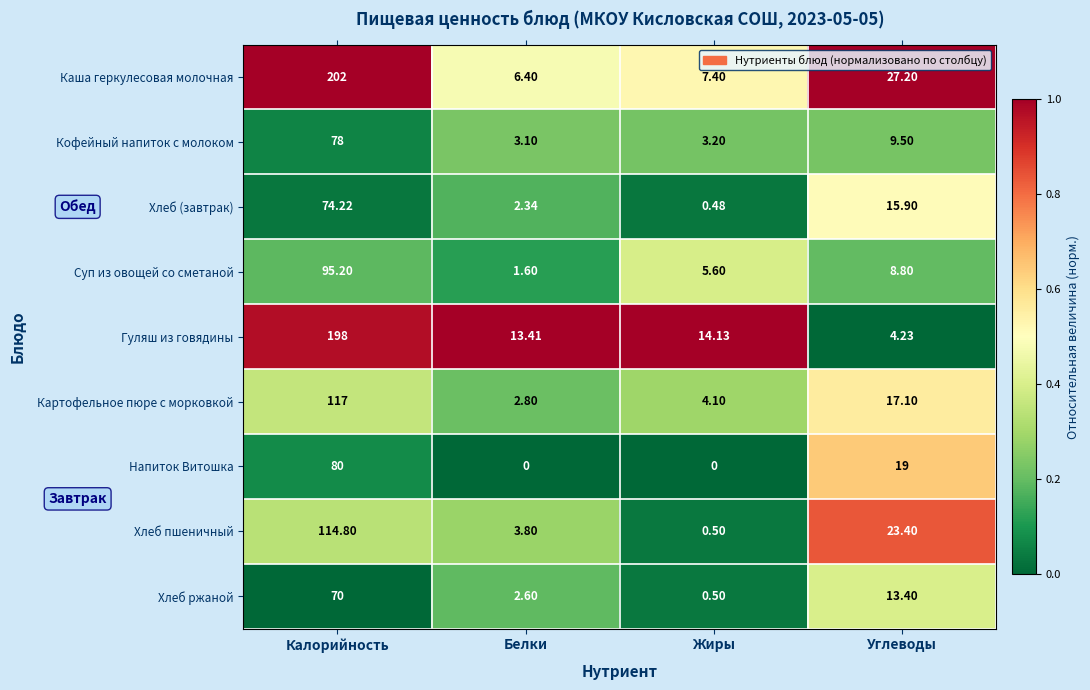

How many distinct data groups are displayed?

9